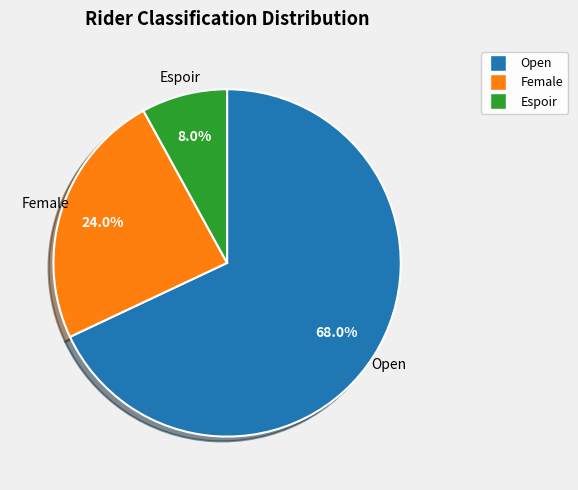

To the nearest percent, what percentage of the pie is Female?

24%